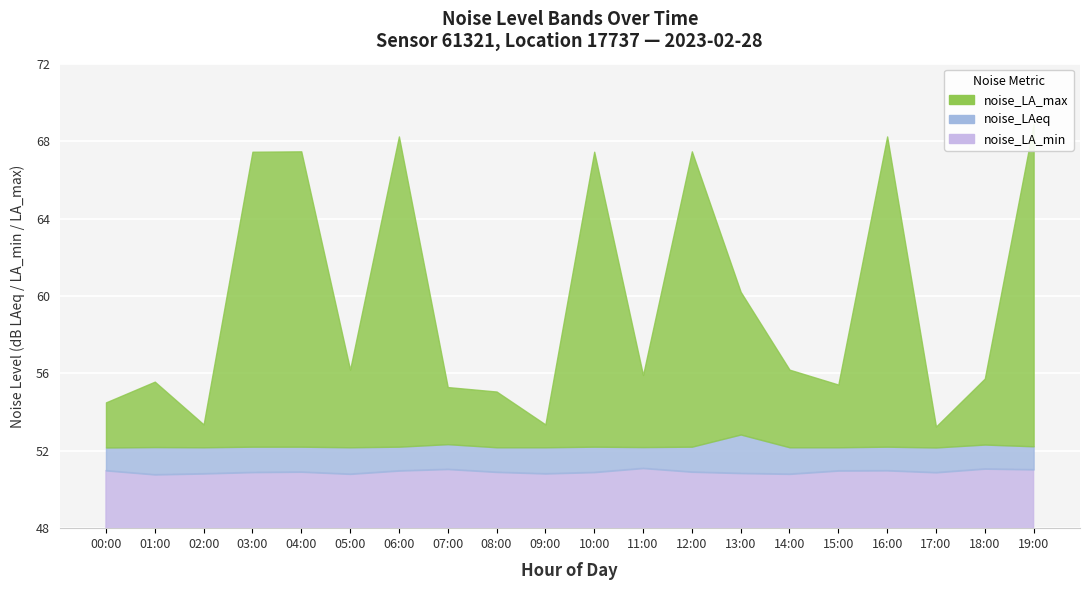

What is the difference between the maximum and second lowest values in the noise_LA_min series?

0.3